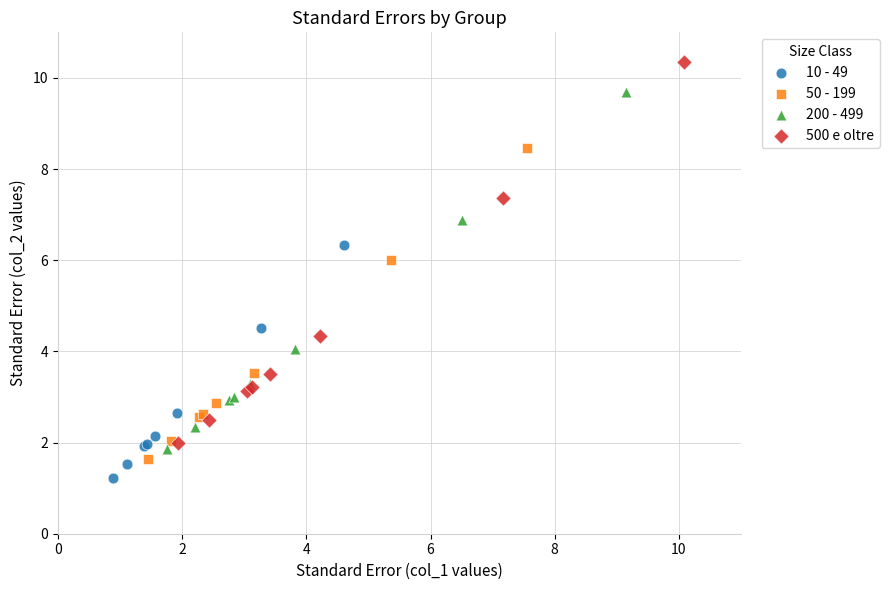

Which series has the widest spread of Y values?

500 e oltre